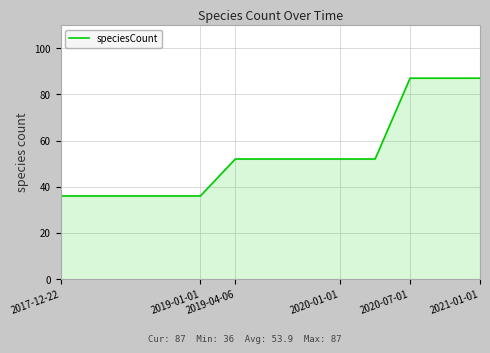

What is the difference between the maximum and minimum values?

51